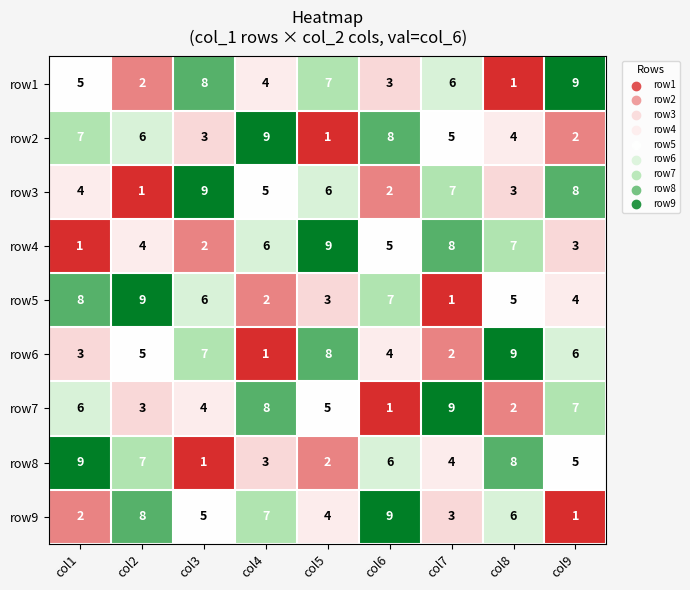

What is the spread (max minus min) of values at col6?

8